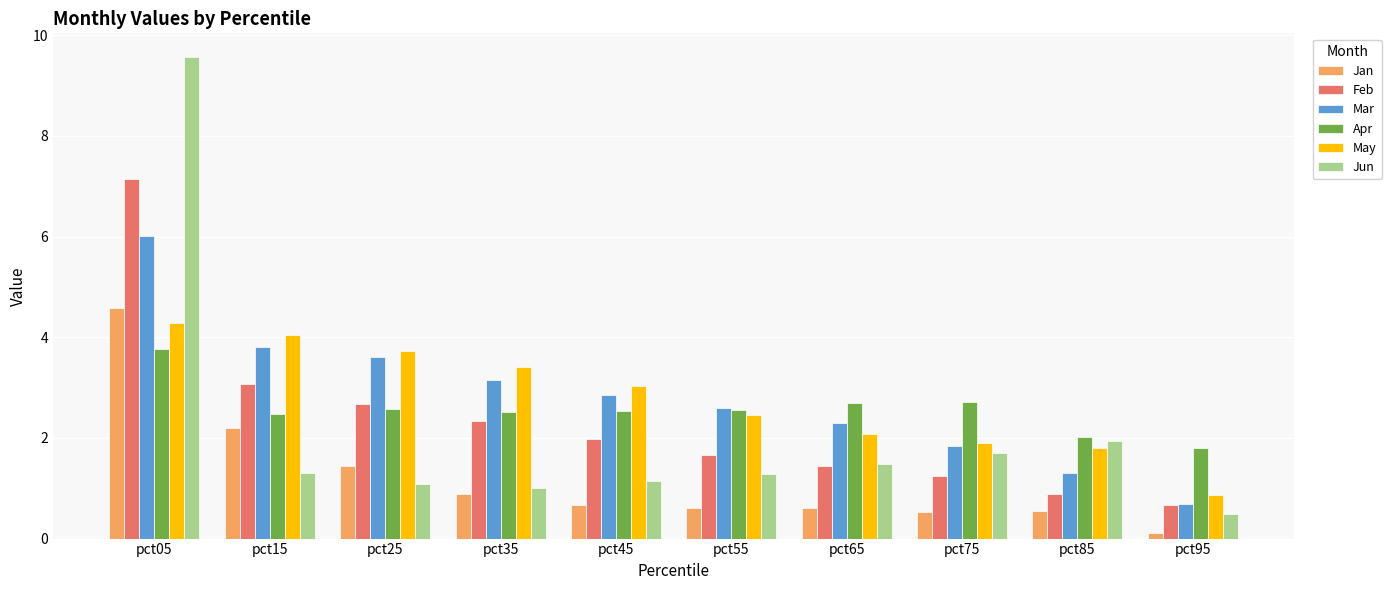

Which series changed the most between pct25 and pct45?

Jan